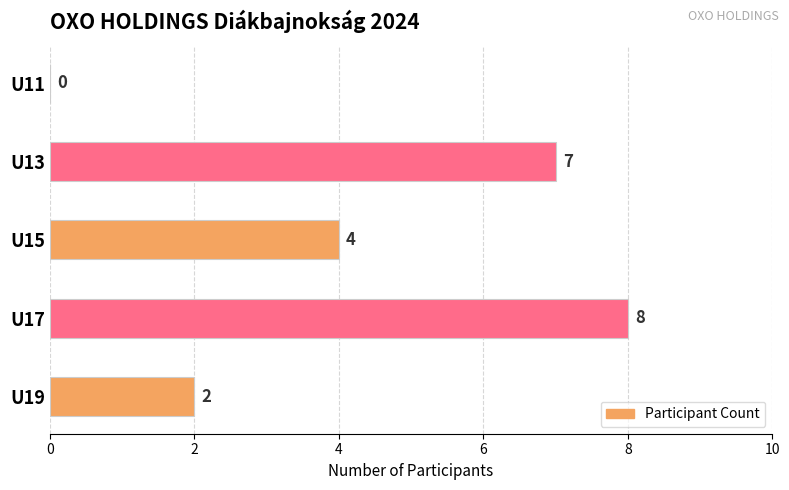

The chart shows a value of 14 at U17. True or false?

False